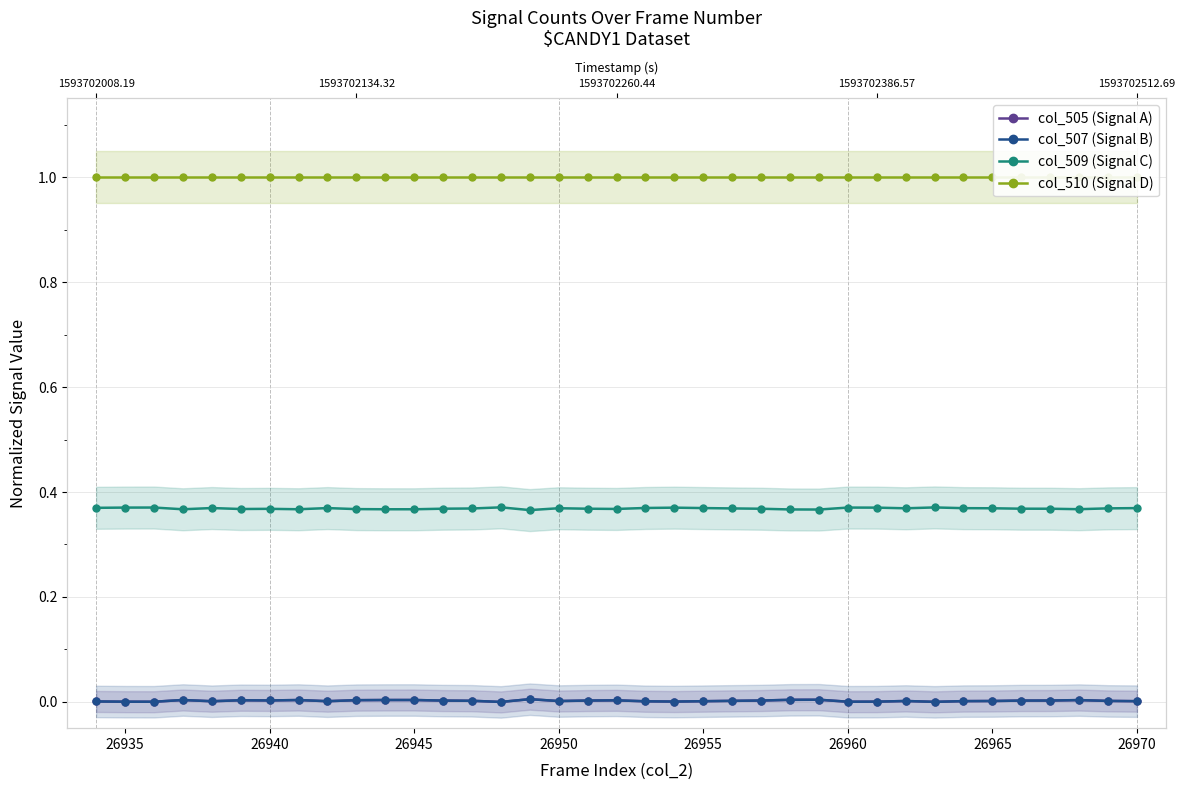

The col_510 (Signal D) series shows 1.0 at 12. True or false?

True